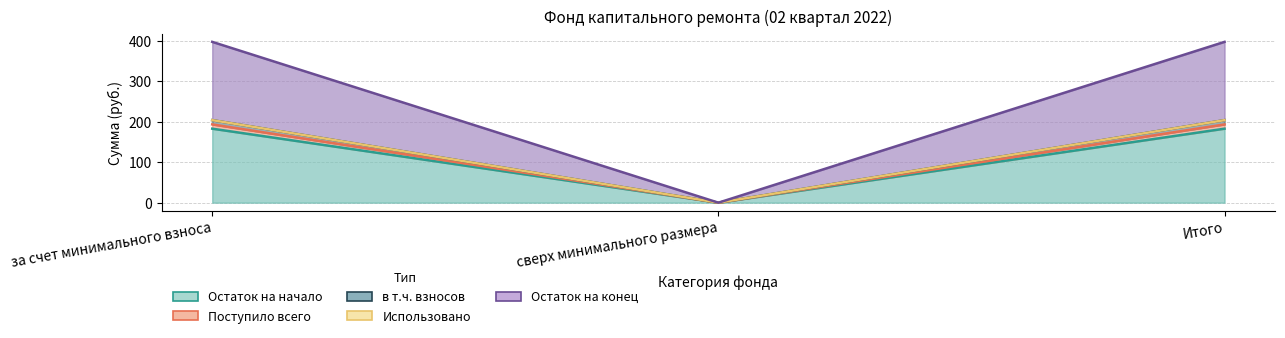

Where is в т.ч. взносов nearest to the value 96?

сверх минимального размера